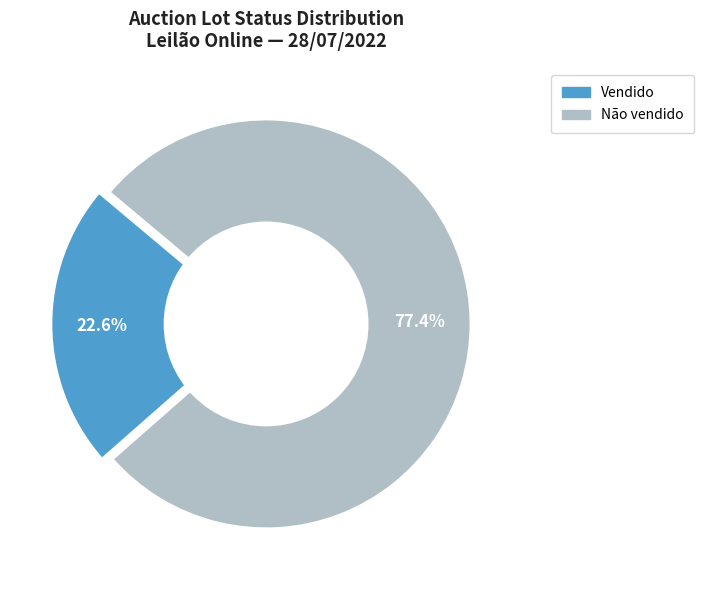

Does 14 represent more than half of the total?

No